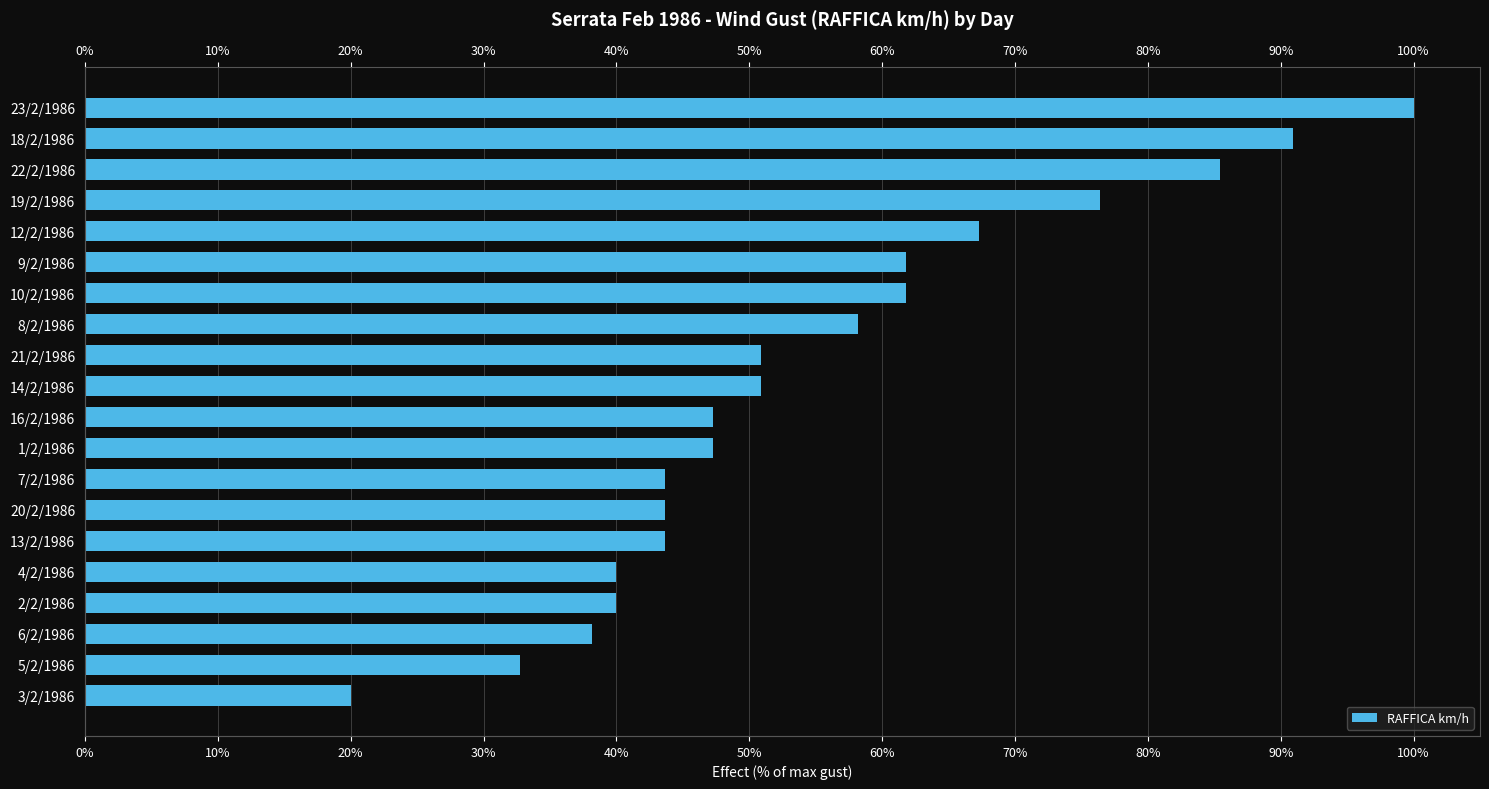

What is the minimum value shown in the chart?

20.0